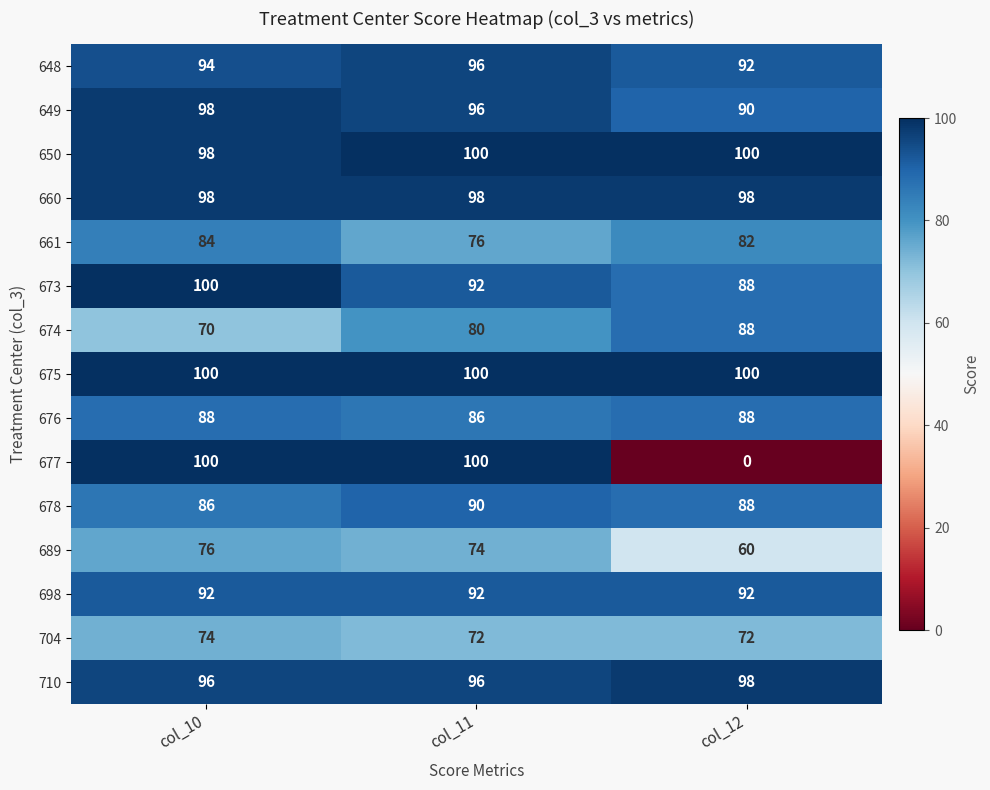

Which series has the largest range (max minus min)?

677